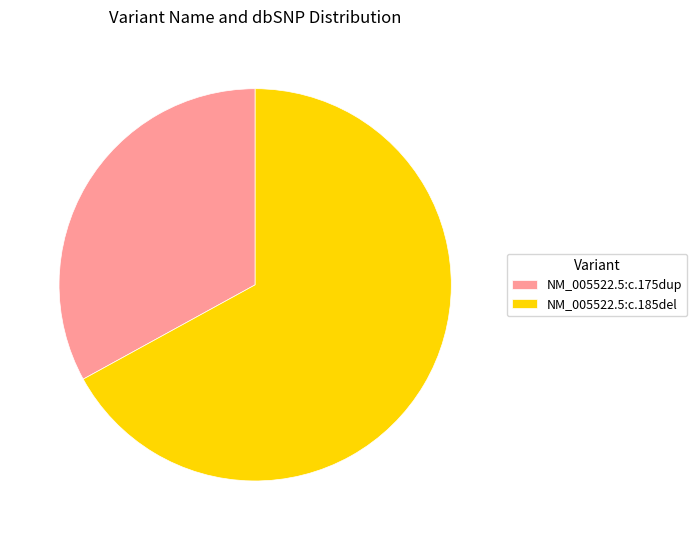

Which slice represents more than half of the pie?

NM_005522.5:c.185del